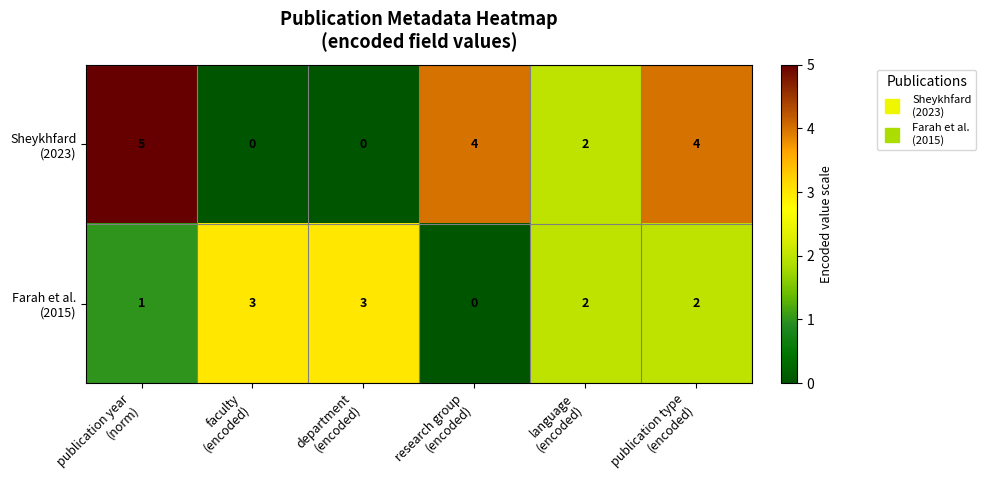

How many data points does each series have?

6